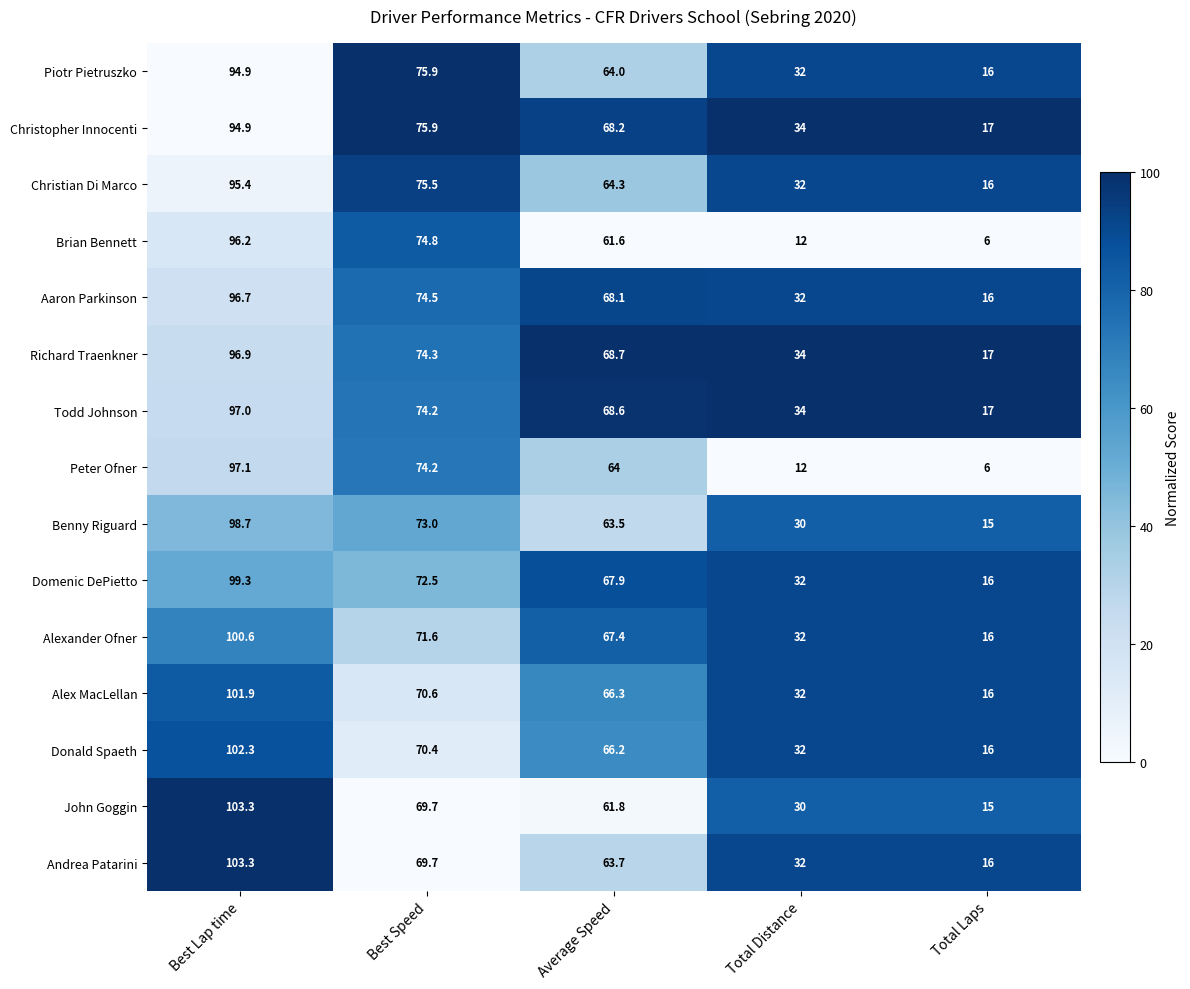

Which series changed the most between Best Speed and Average Speed?

Brian Bennett